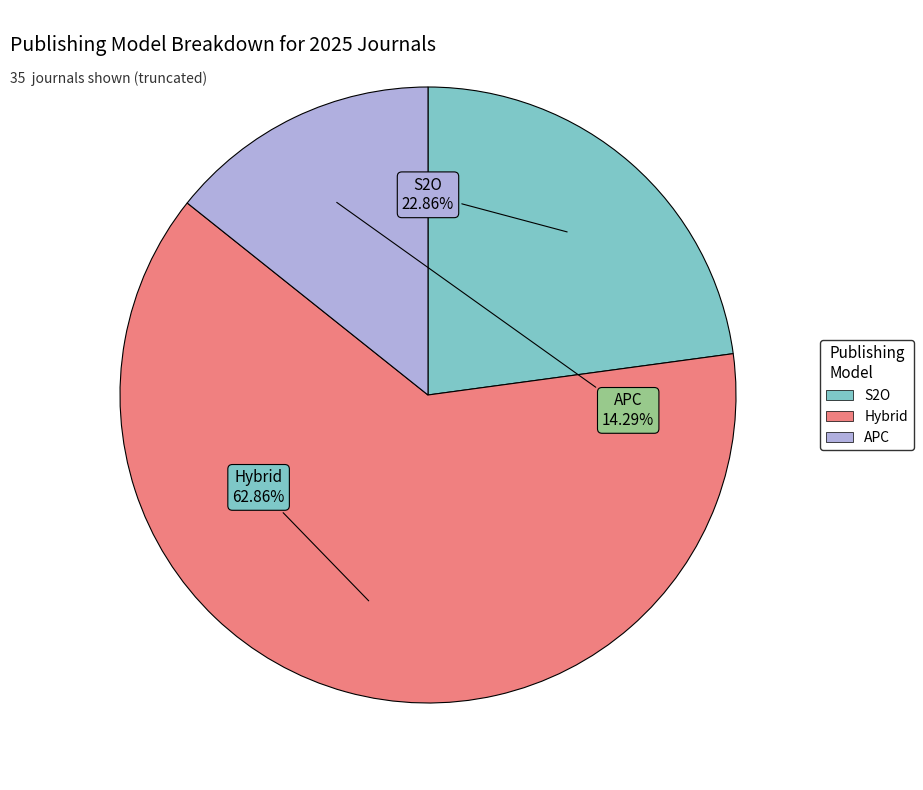

Is the sum of APC and Hybrid greater than half?

Yes